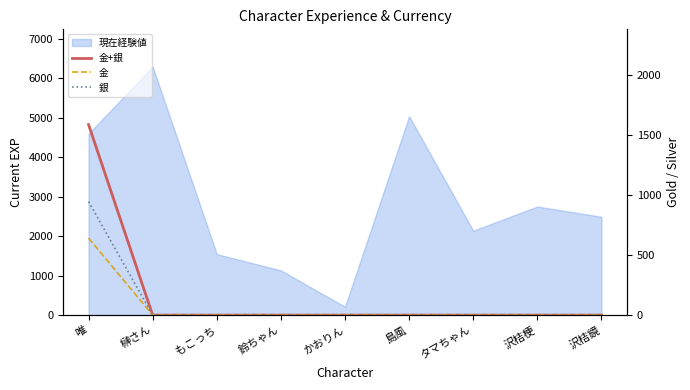

What is the label of the 5th point from the left?

かおりん